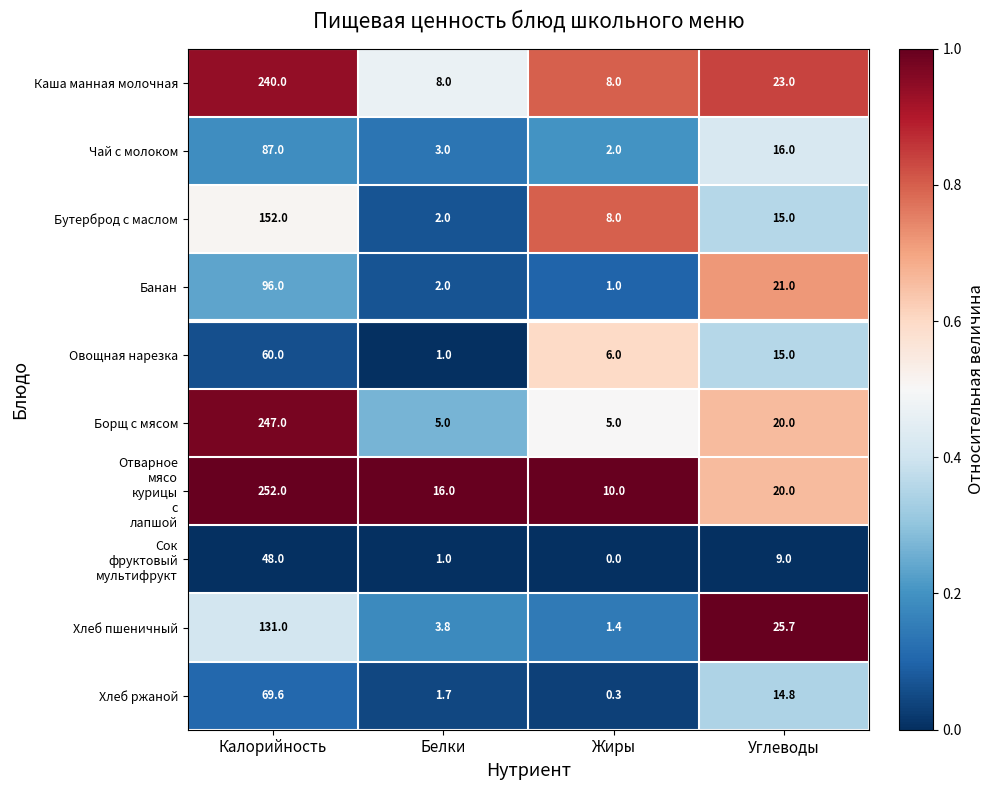

The Чай с молоком series shows 87.0 at Калорийность. True or false?

True